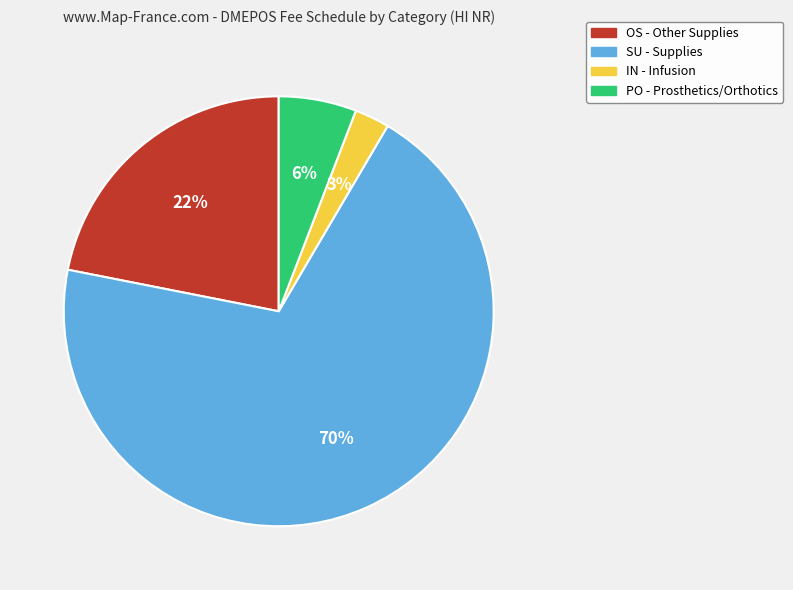

Between IN - Infusion and OS - Other Supplies, which is larger?

OS - Other Supplies